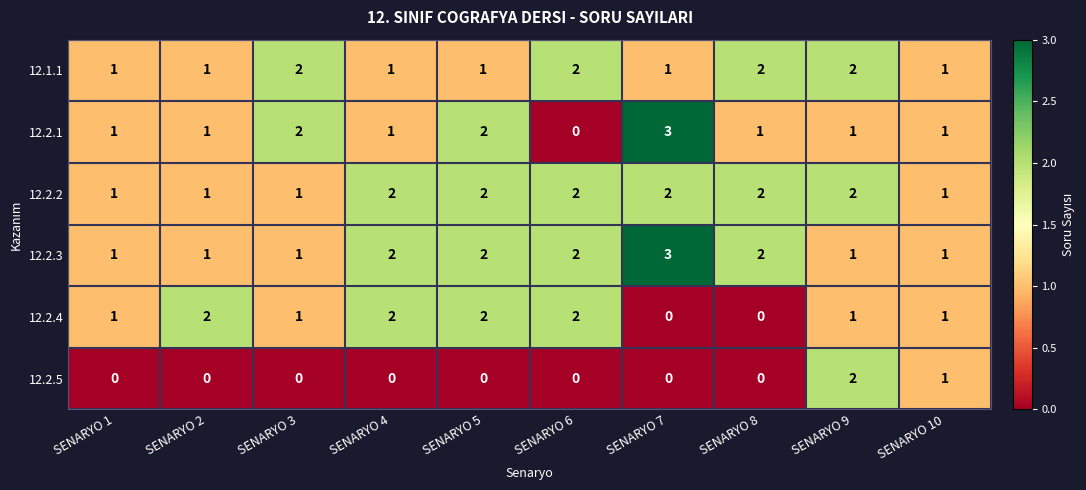

True or false: 12.1.1 has a value of 1 at SENARYO 9.

False